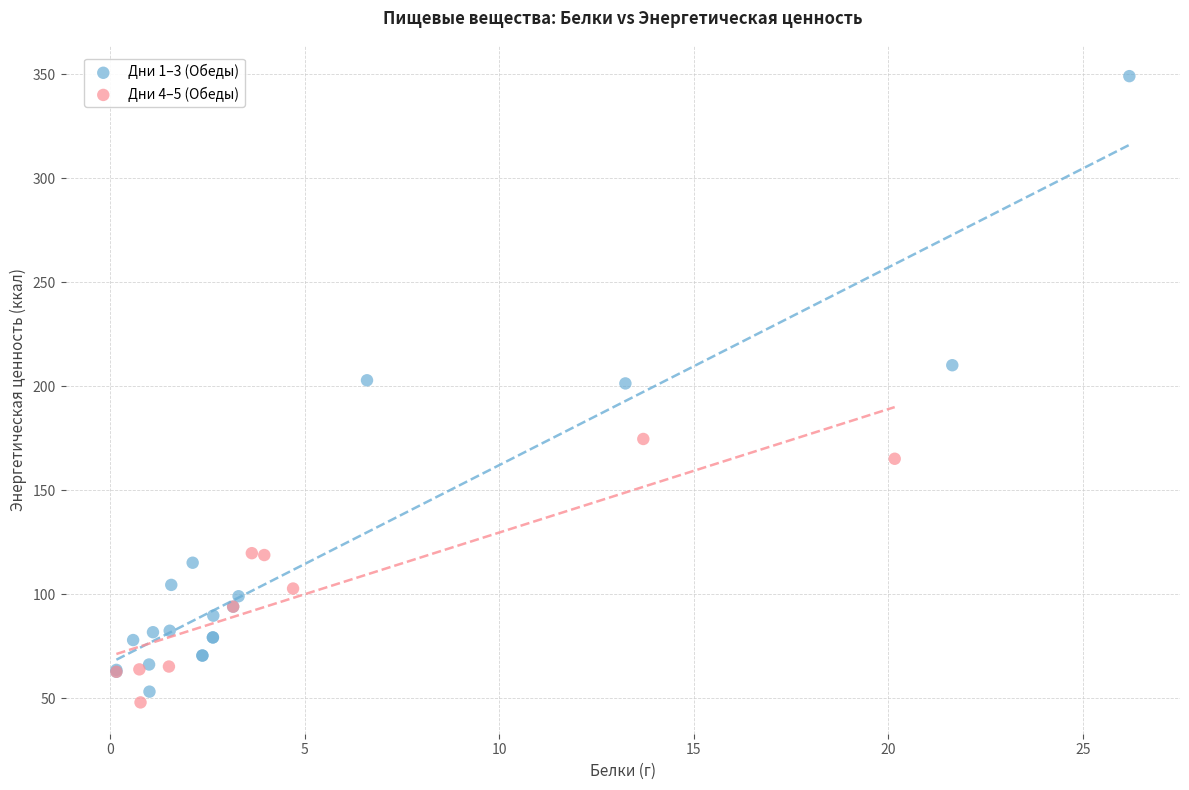

Which series has the widest spread of Y values?

Дни 1–3 (Обеды)